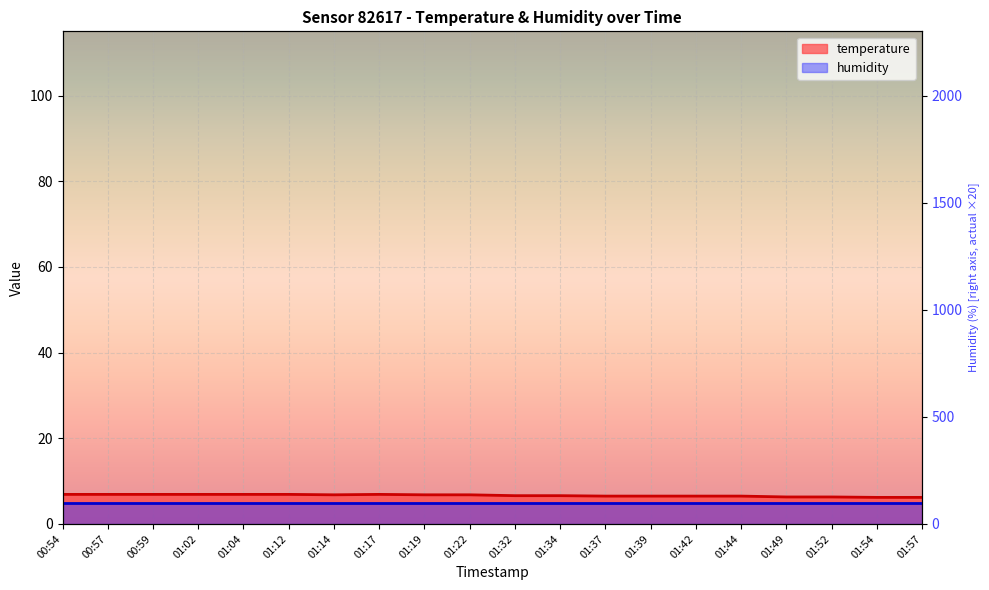

Does the chart display data point markers on the line(s)?

No